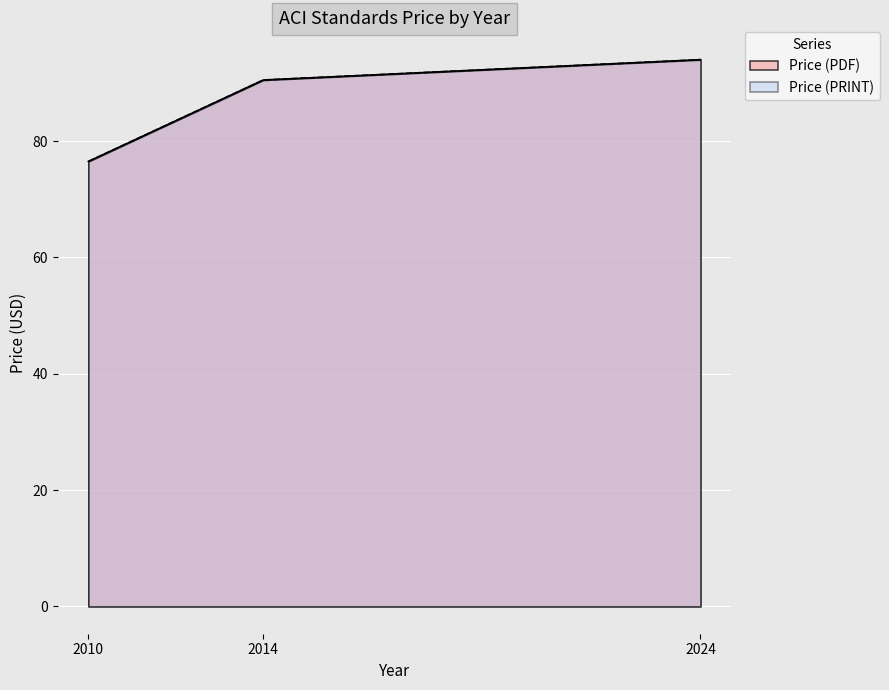

Which category has the lowest value across all series?

2010